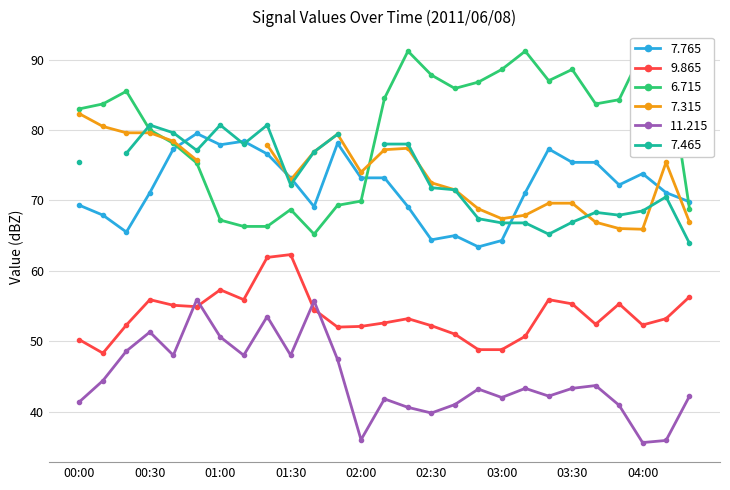

What is the lowest value of the 11.215 series?

35.6